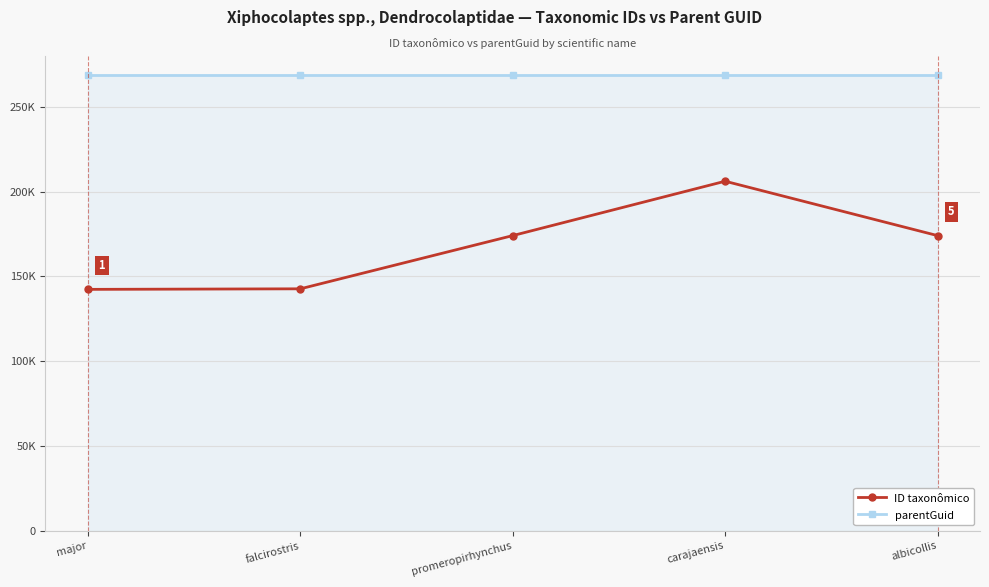

Does the chart display data point markers on the line(s)?

Yes